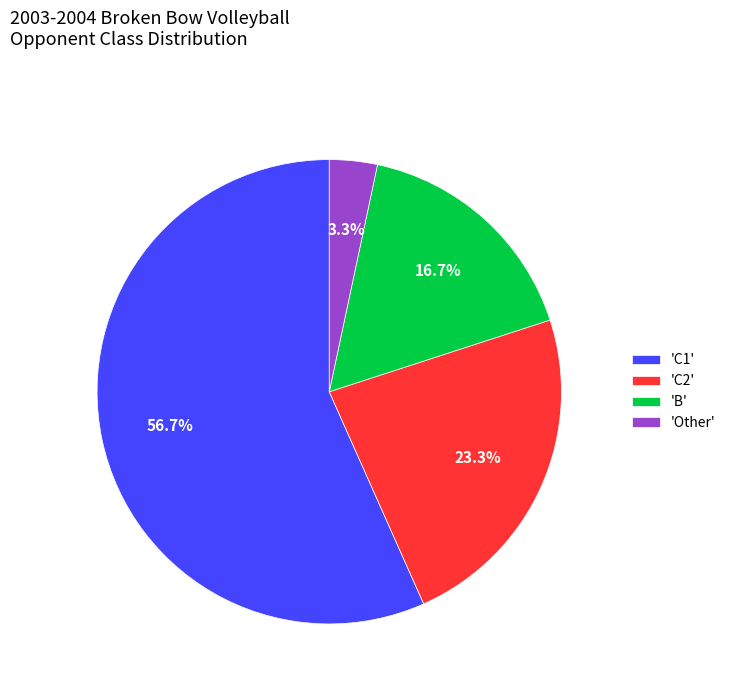

Which slice represents more than half of the pie?

'C1'